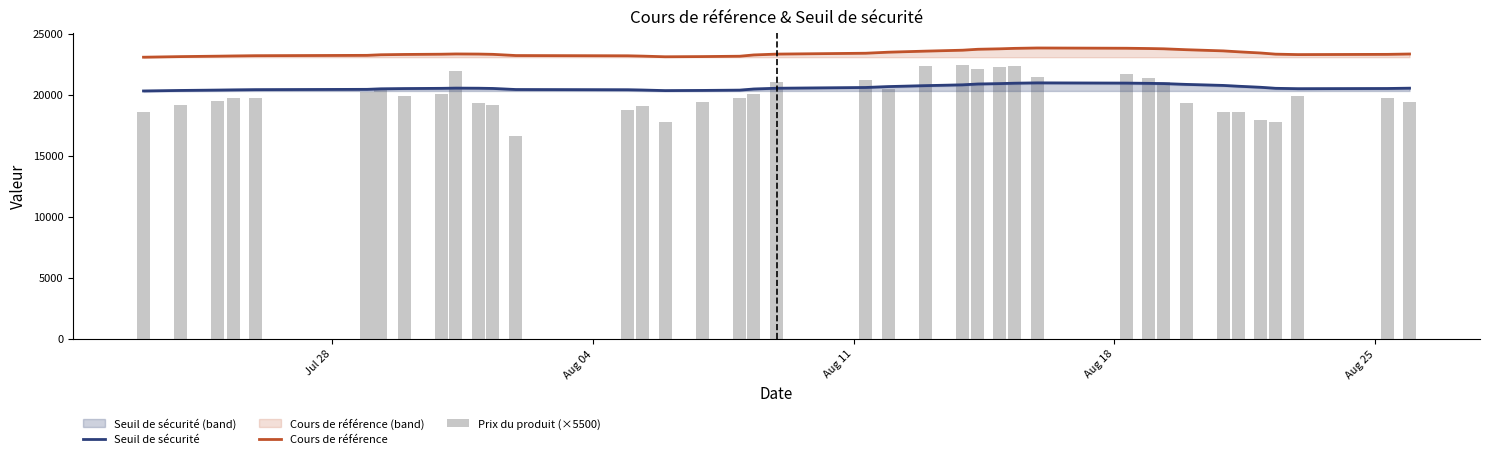

List the series in order of their overall mean, lowest first.

Prix du produit (×5500), Seuil de sécurité, Cours de référence